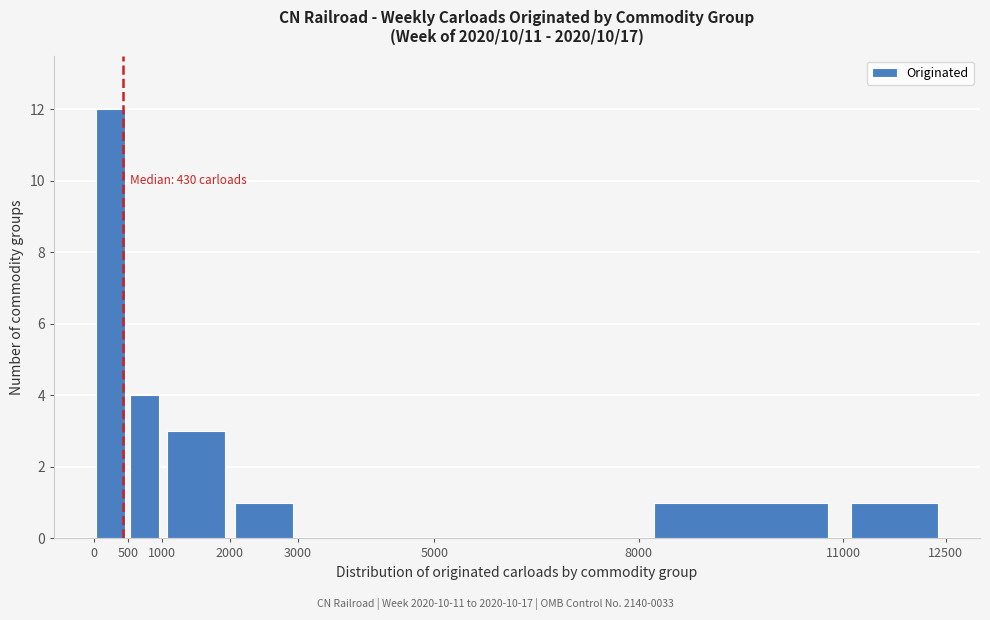

Over which range of the x-axis is the bar tallest?

0 to 500